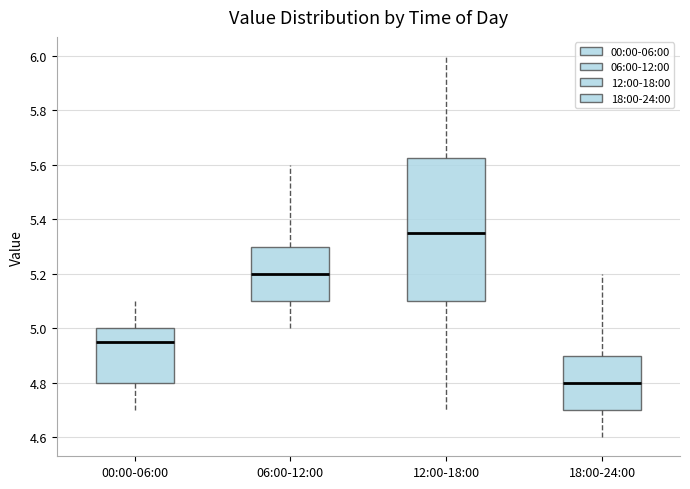

Where does the lower whisker of the box for 00:00-06:00 end on the y-axis? The values are not printed on the chart, so give them approximately, as read against the axis.

4.70